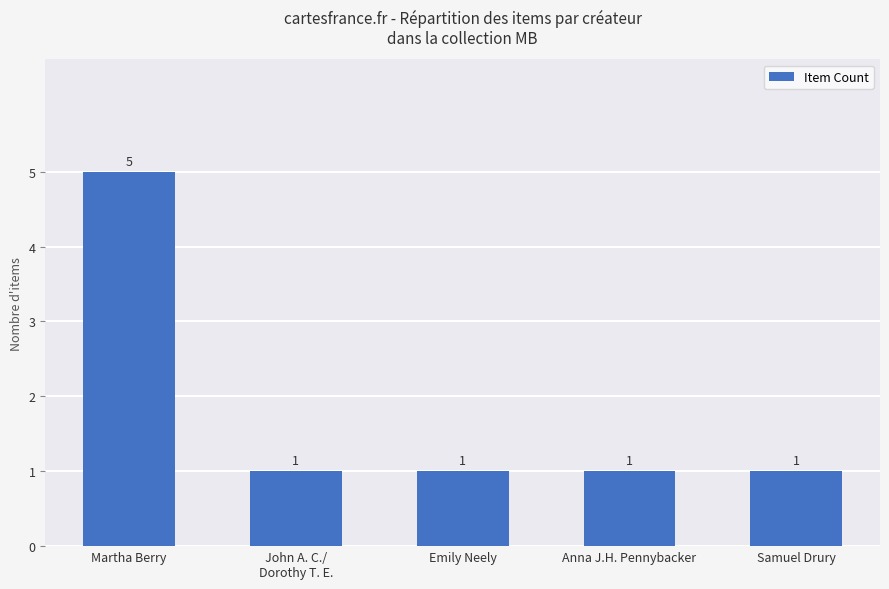

What is the label of the 3rd bar from the left?

Emily Neely